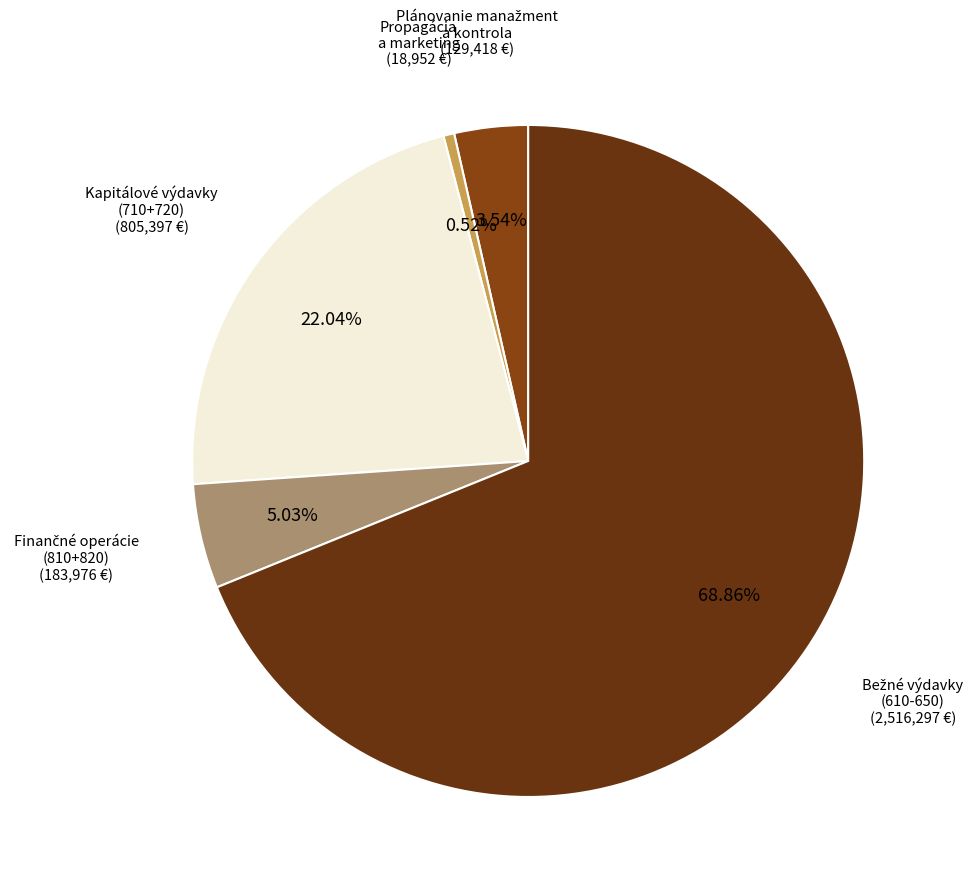

Count the number of slices in the pie.

5